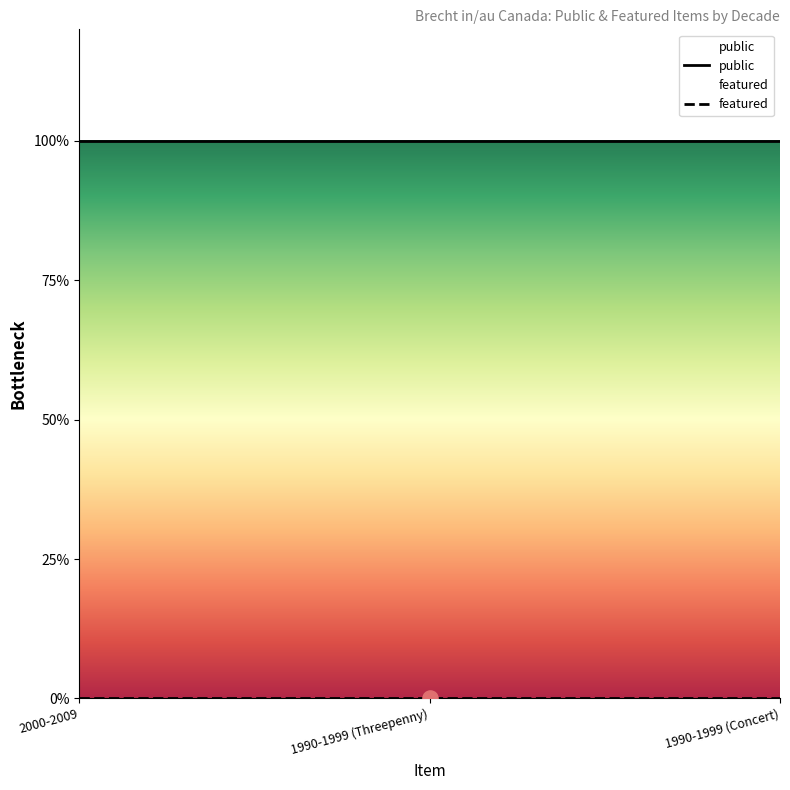

Is the value of featured at 1990-1999 (Concert) greater than the value of public at 1990-1999 (Threepenny)?

No